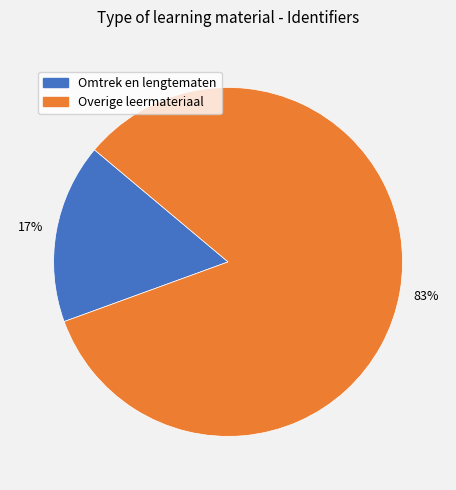

How many slices are in this pie chart?

2